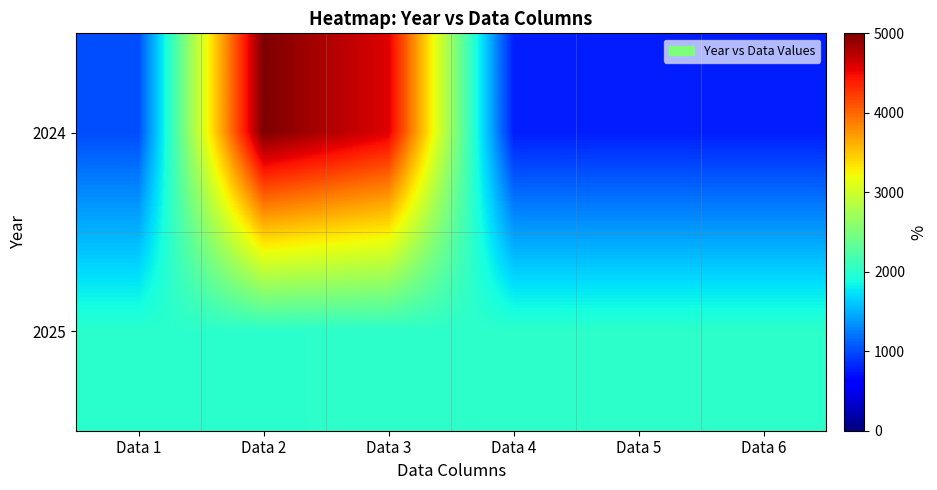

Rank the series by their maximum value, from highest to lowest.

2024, 2025